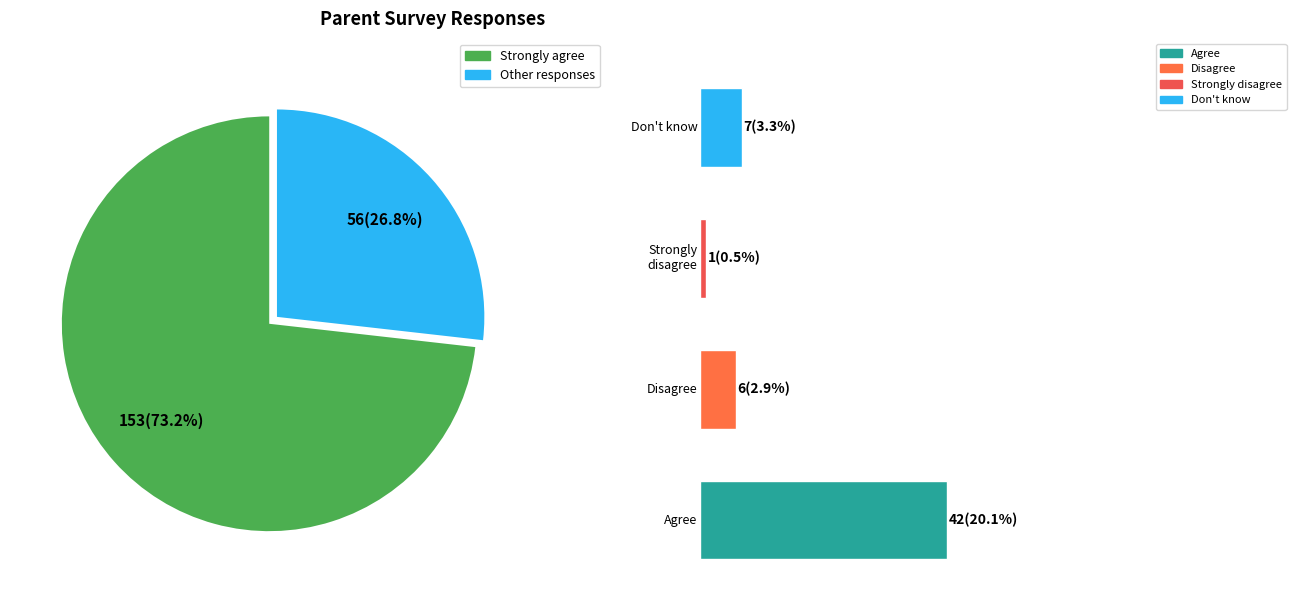

True or false: Strongly agree accounts for 85% of the total.

False